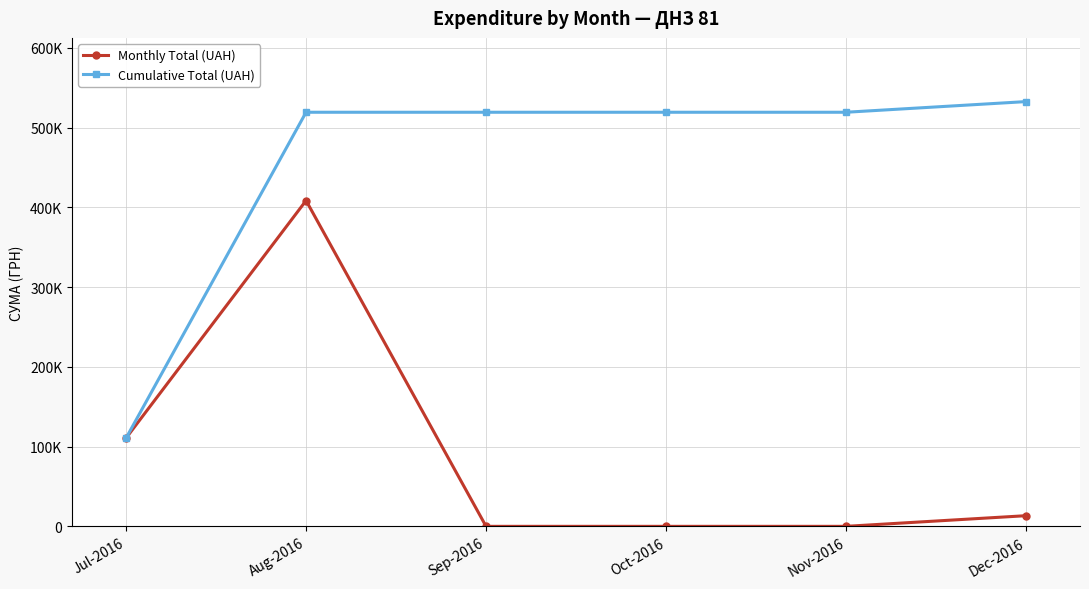

What are all the series names shown in the legend?

Monthly Total (UAH), Cumulative Total (UAH)